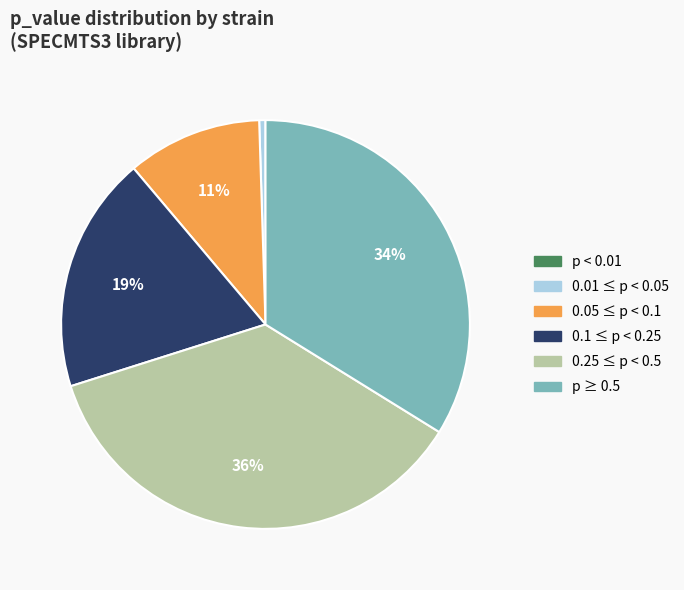

Which slice is the largest?

0.25 ≤ p < 0.5